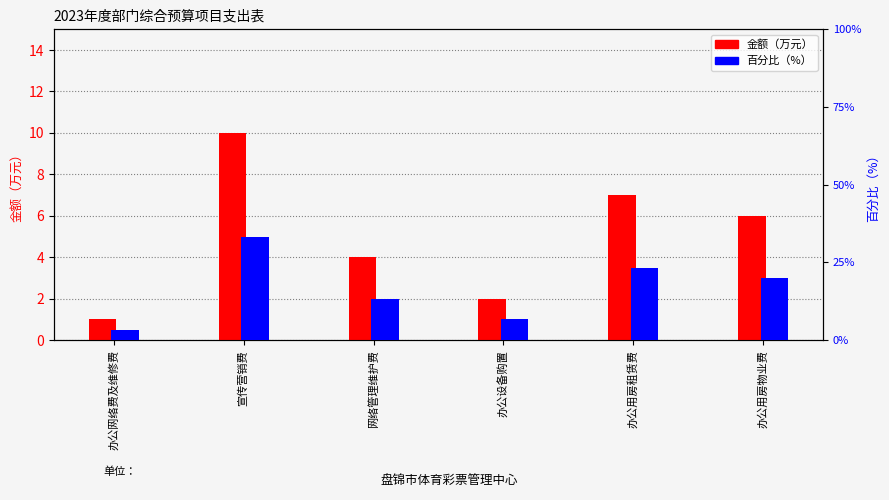

Reading left to right, extract all data points from this chart.

金额（万元）: 1.0	10.0	4.0	2.0	7.0	6.0
百分比: 3.3	33.3	13.3	6.7	23.3	20.0